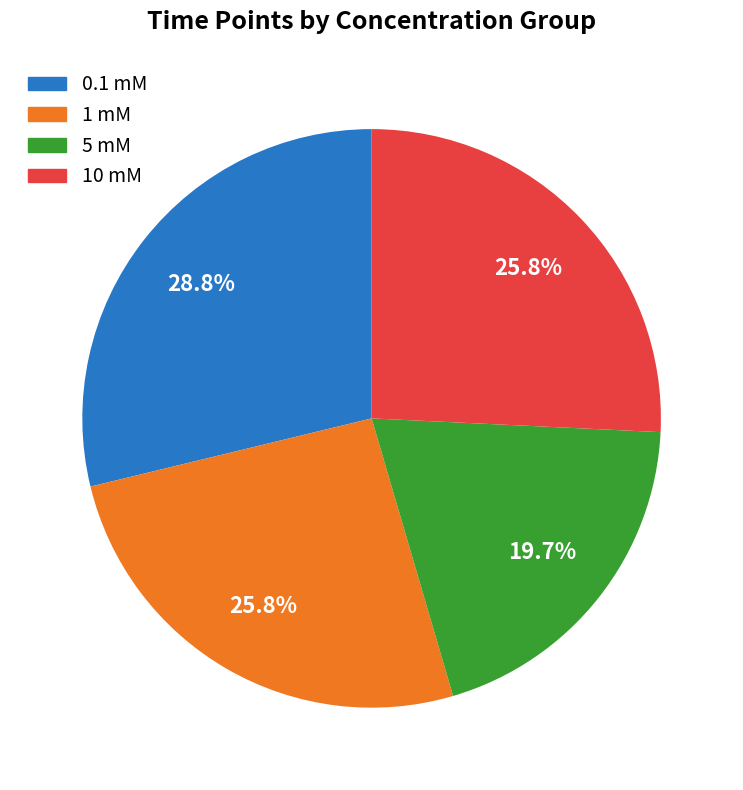

True or false: 0.1 mM accounts for 29% of the total.

True